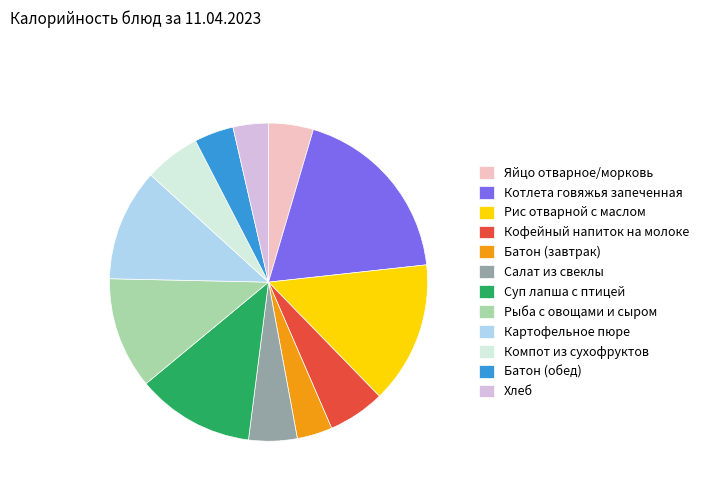

Is the sum of Котлета говяжья запеченная and Рыба с овощами и сыром greater than half?

No